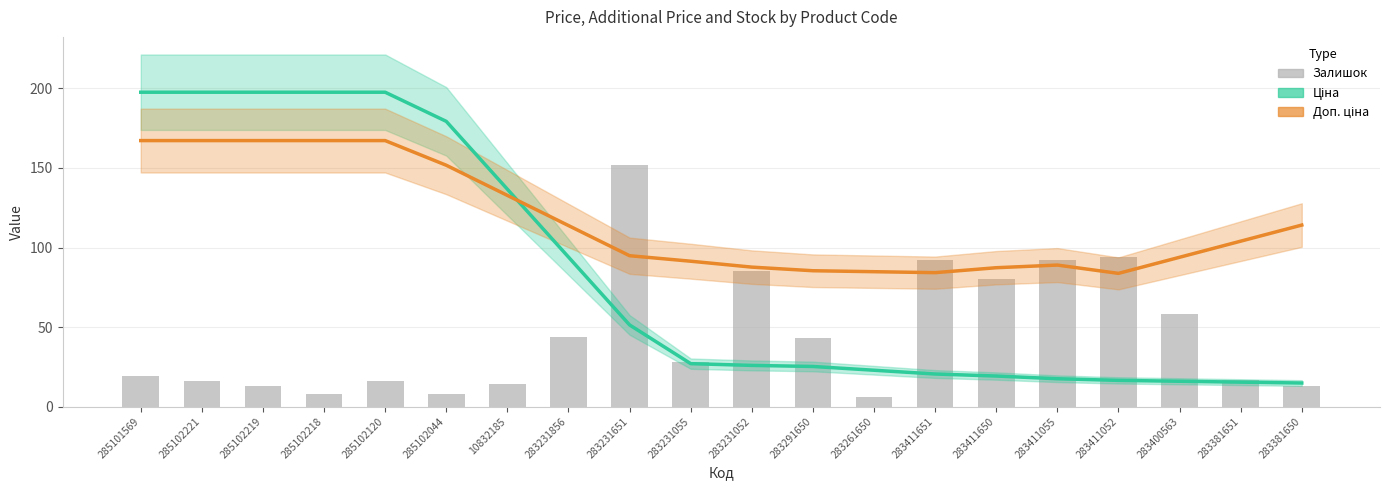

The value of Ціна at 283411650 is 19.2. True or false?

True